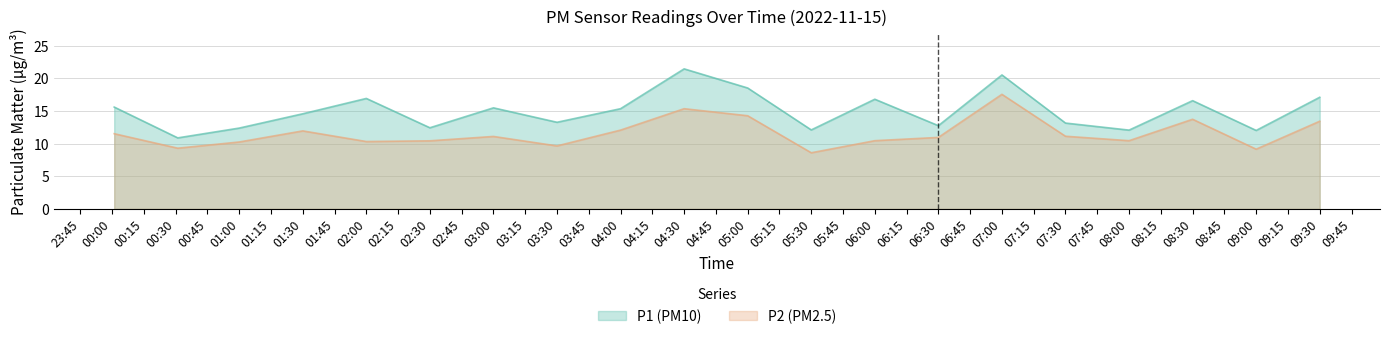

Does the chart have visible grid lines?

Yes